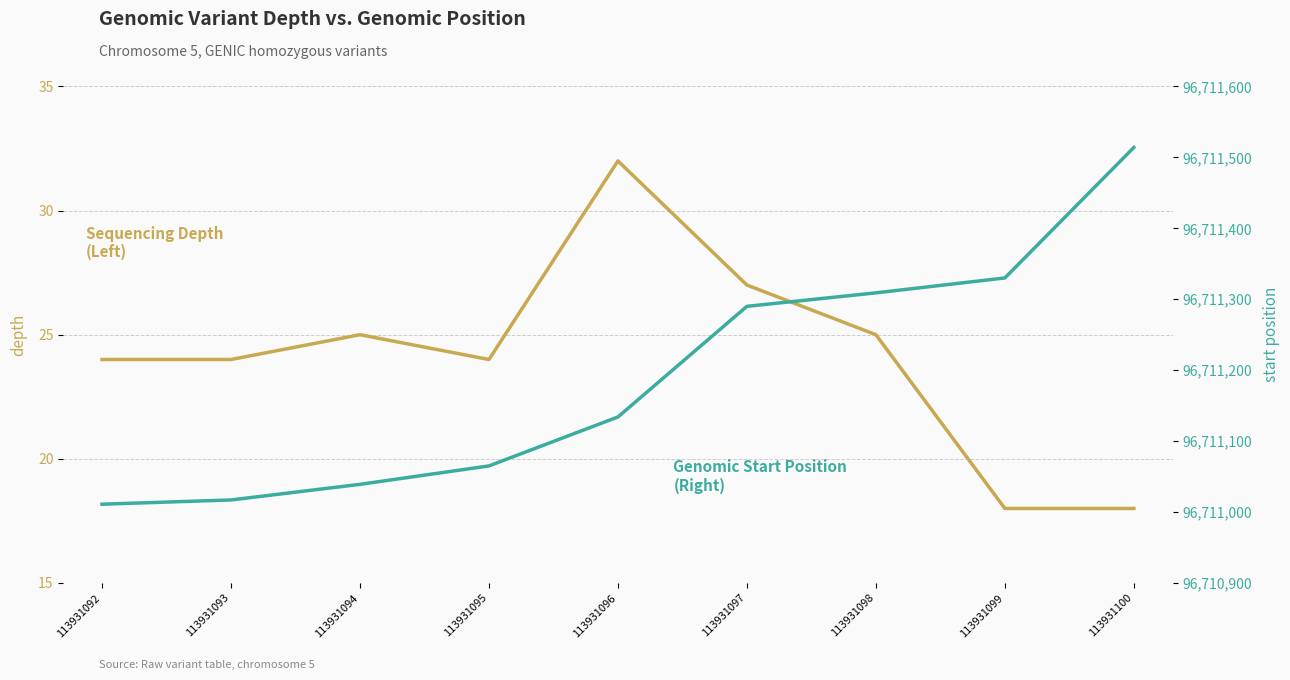

True or false: start and depth cross at least once.

False